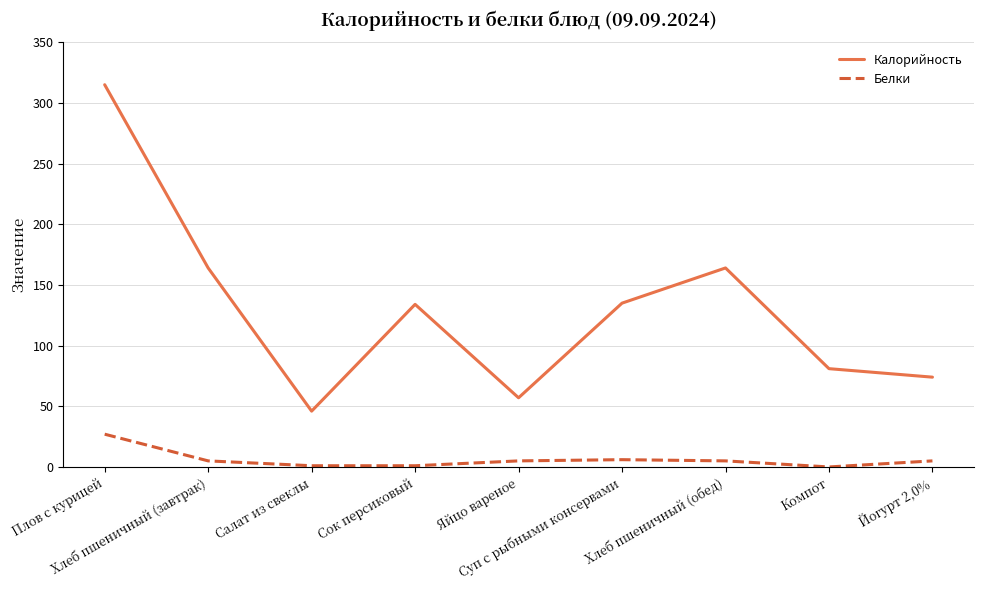

What is the difference between the highest and lowest values at Яйцо вареное?

52